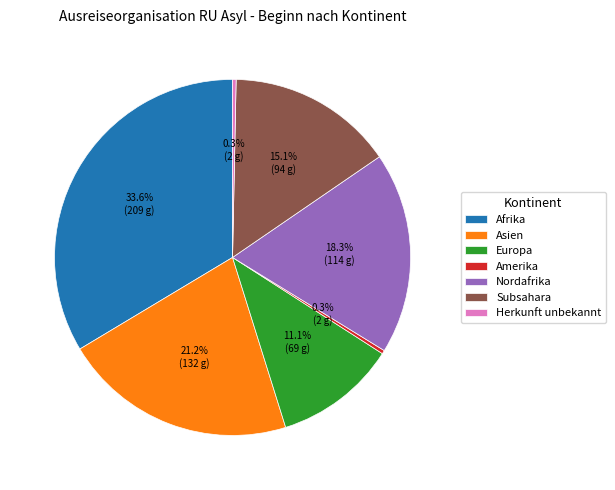

True or false: Europa accounts for 26% of the total.

False